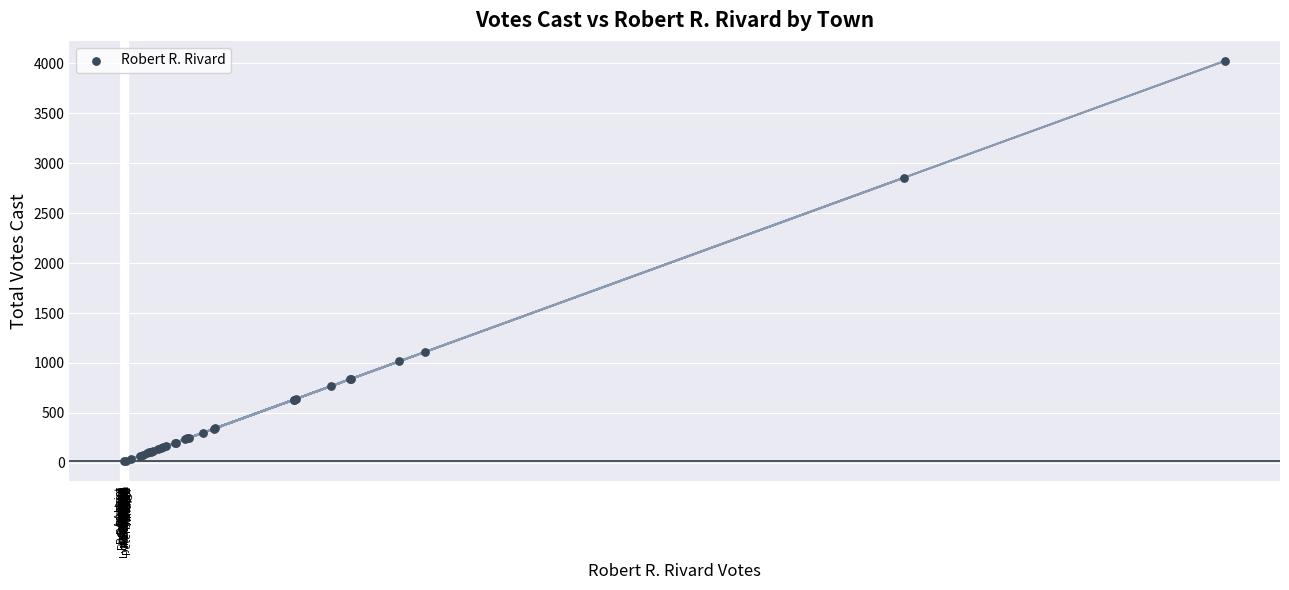

What Y value in the scatter plot is closest to 2019?

2854